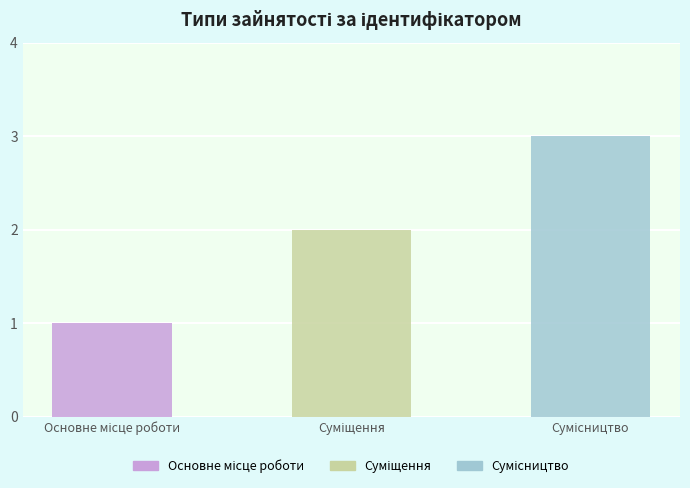

Reading left to right, transcribe all the data shown in this chart.

1	2	3